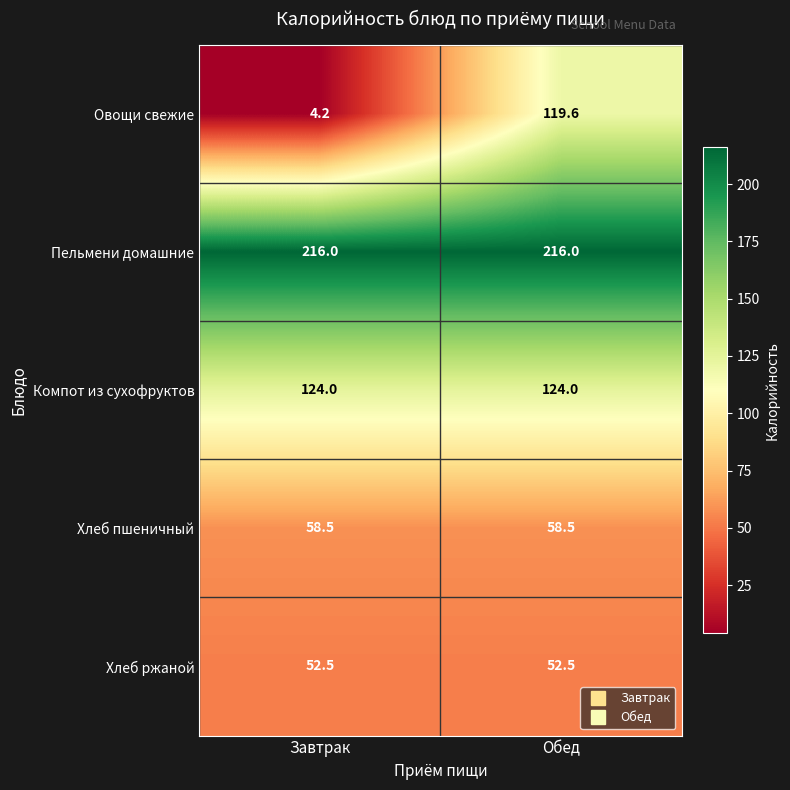

Count the number of data series in this chart.

5